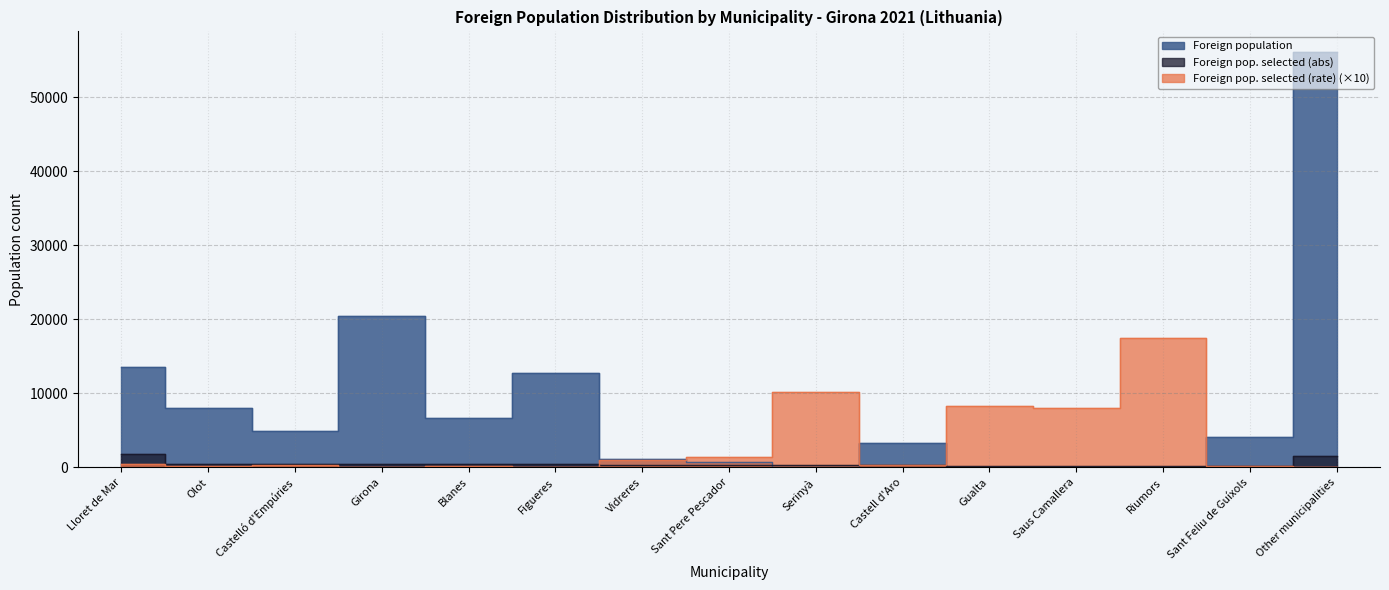

The value of Foreign population at Girona is 12516. True or false?

False